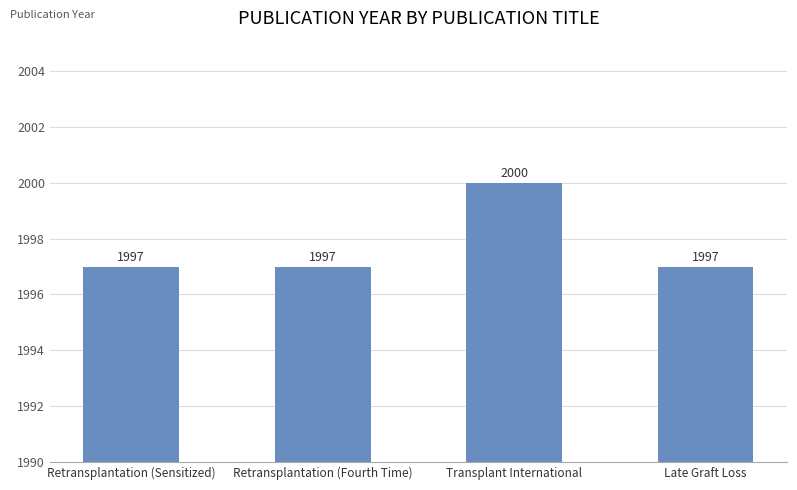

What is the approximate value at Late Graft Loss?

1997